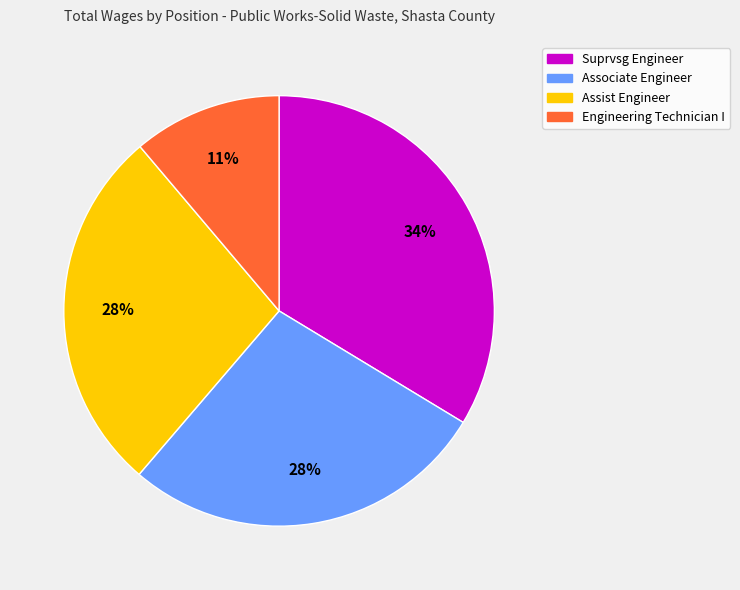

True or false: Assist Engineer accounts for 22% of the total.

False